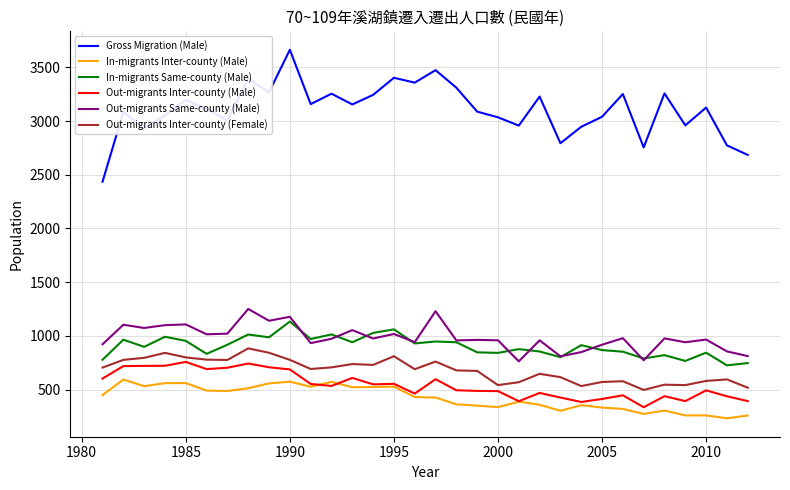

What is the minimum value shown in the chart?

233